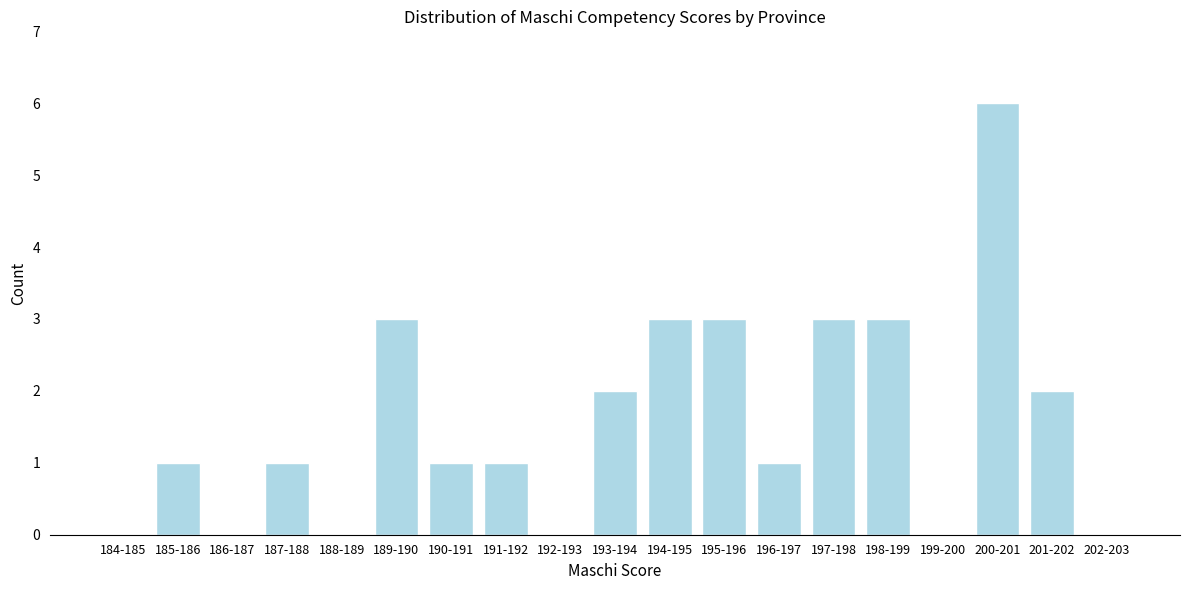

Reading left to right, extract all data points from this chart.

184-185=0	185-186=1	186-187=0	187-188=1	188-189=0	189-190=3	190-191=1	191-192=1	192-193=0	193-194=2	194-195=3	195-196=3	196-197=1	197-198=3	198-199=3	199-200=0	200-201=6	201-202=2	202-203=0